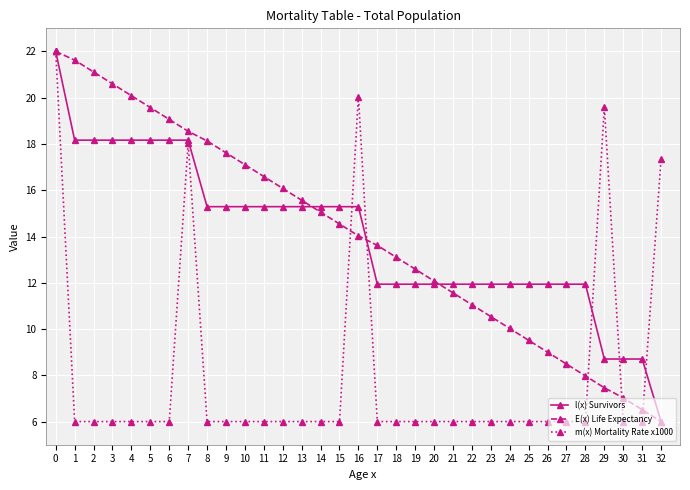

True or false: E(x) Life Expectancy has a value of 10.2 at 9.

False